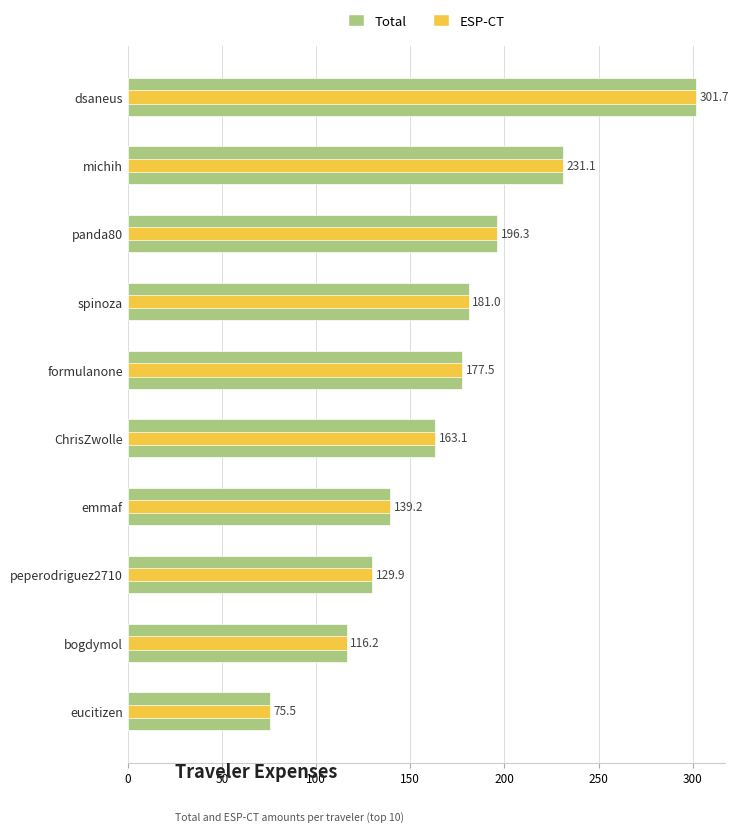

The Total series shows 51.3 at michih. True or false?

False